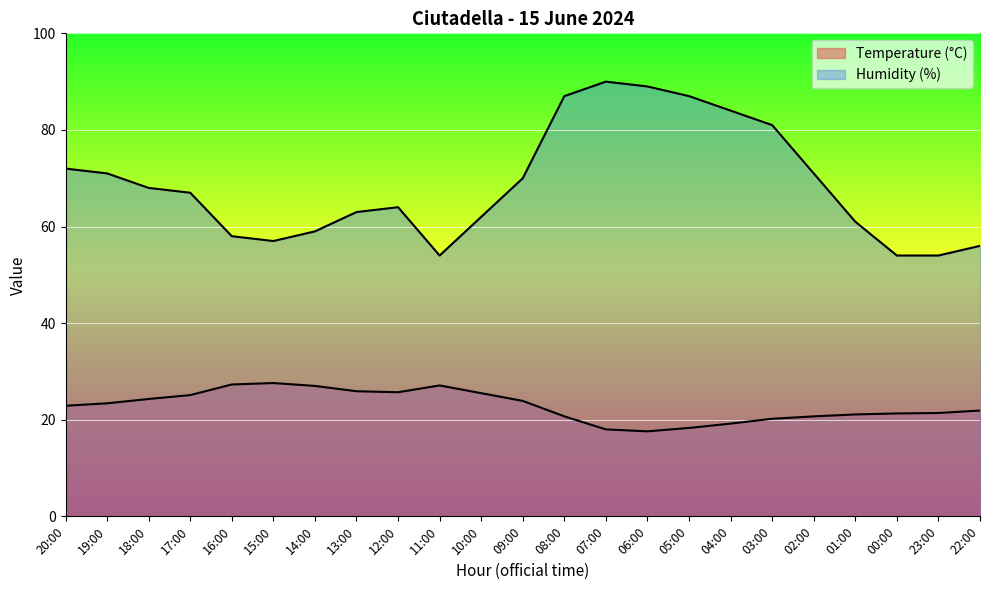

How many lines are shown in the chart?

2